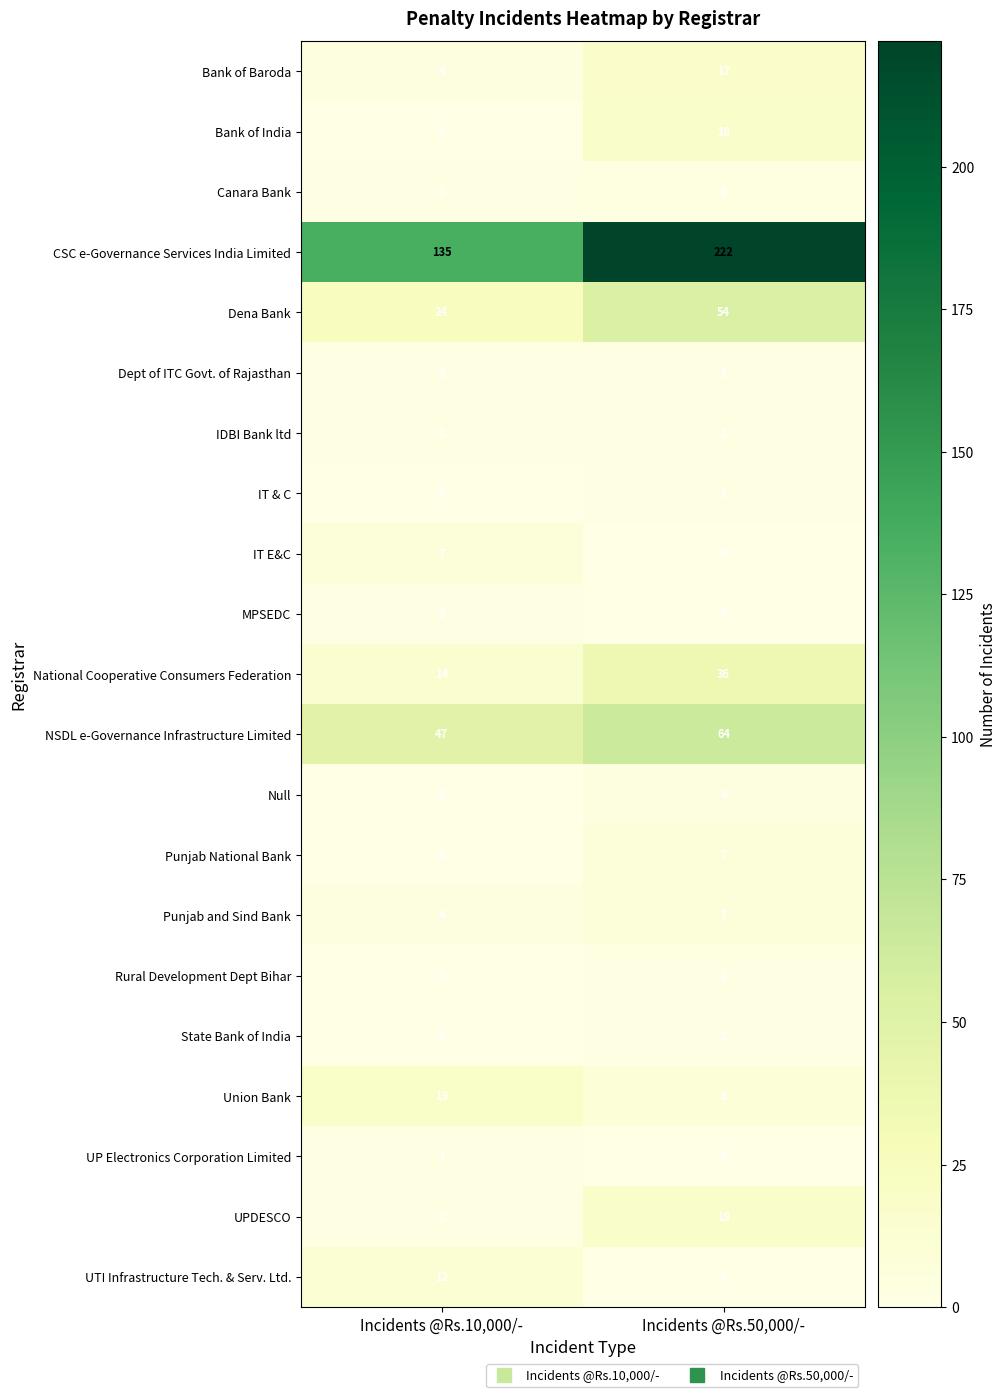

Where is Dept of ITC Govt. of Rajasthan nearest to the value 1?

Incidents @Rs.50,000/-